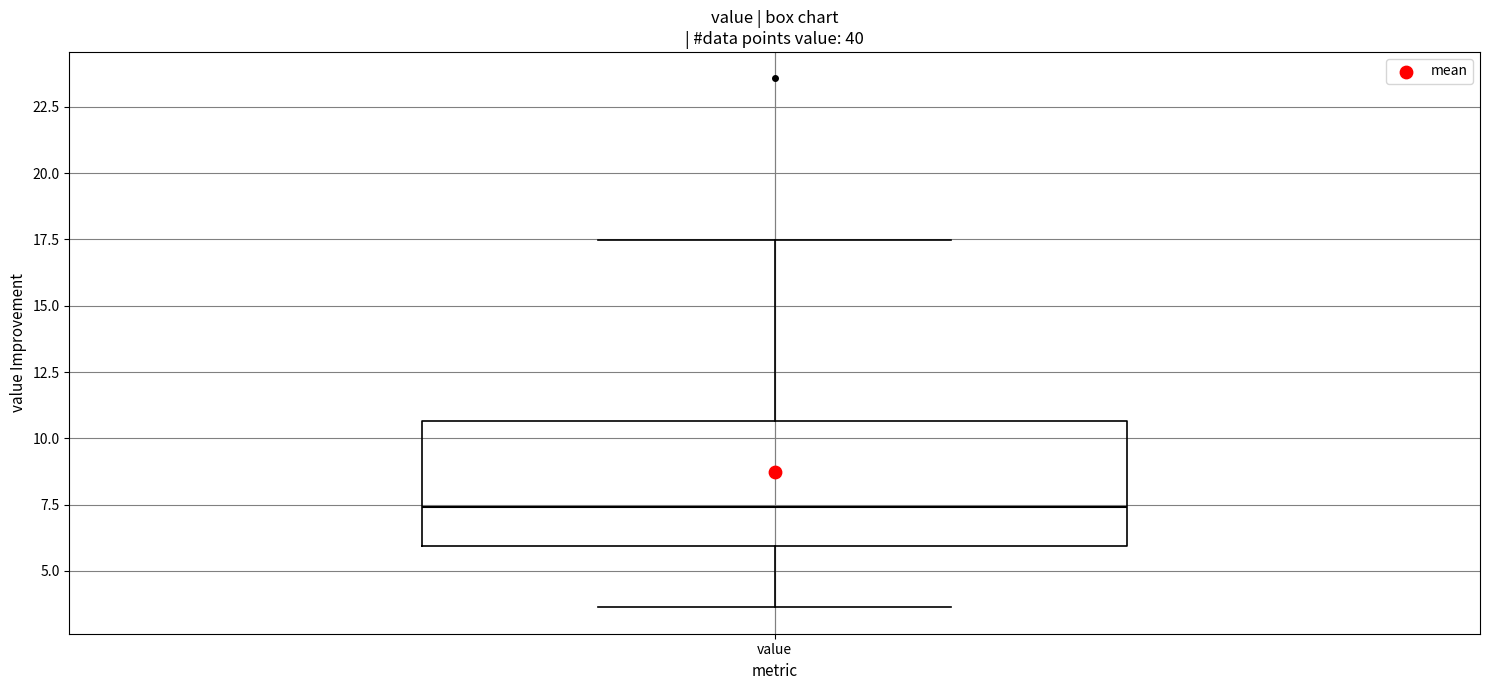

Transcribe this box plot: give where the median line is, the range the box spans, and where the two whiskers end, as read against the y-axis. The values are not printed on the chart, so give them approximately, as read against the axis.

median 7.5, box 6.0 to 10.5, whiskers 3.5 to 17.5